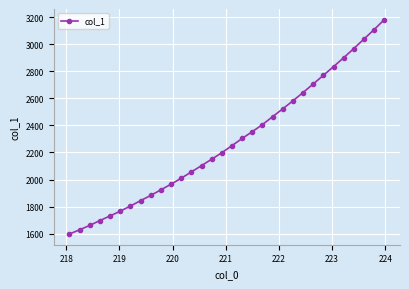

What is the greatest value displayed?

3181.6